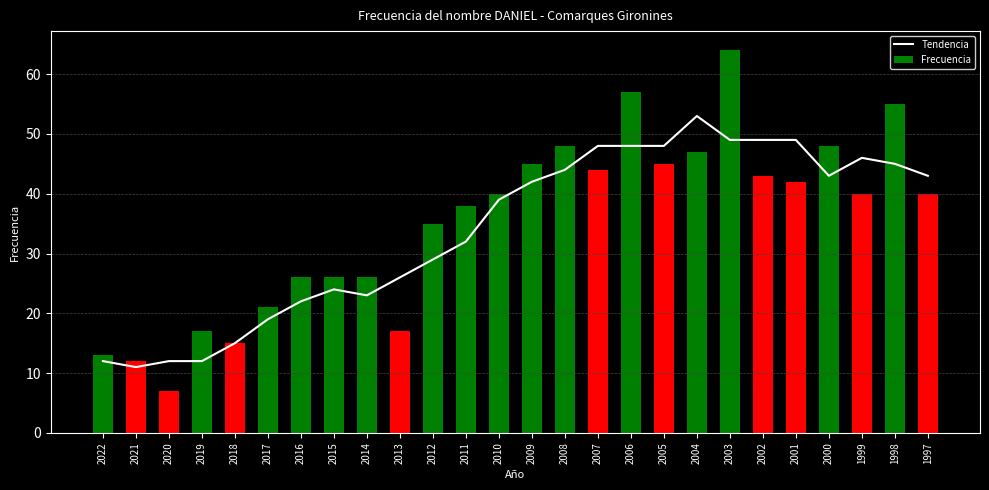

At which category does the chart reach its minimum across all series?

2020